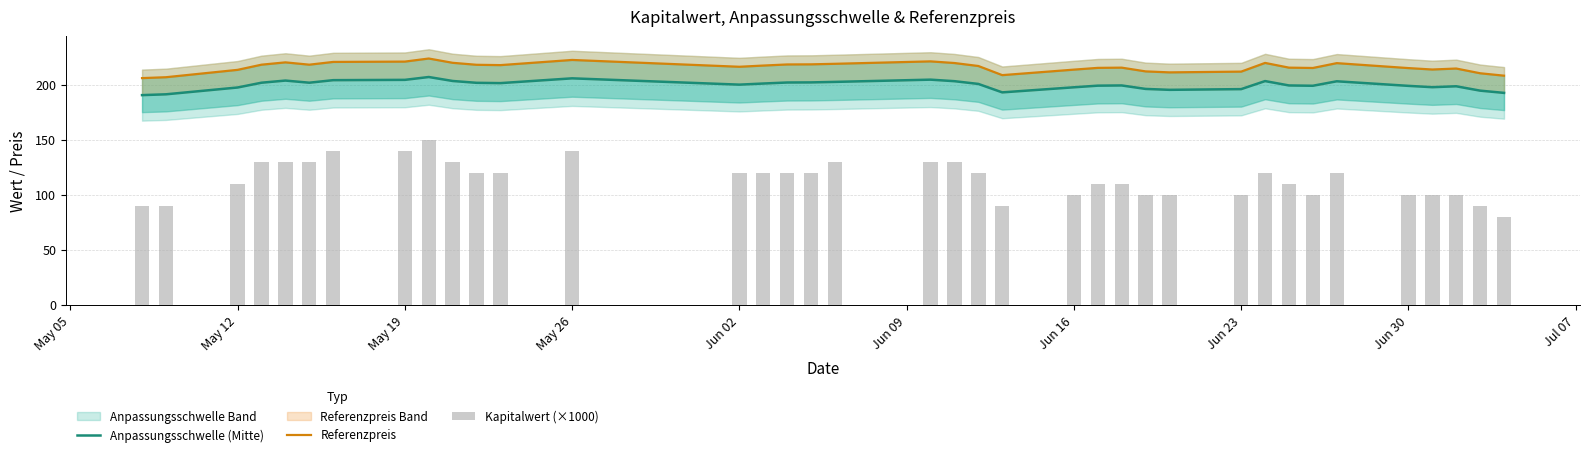

Rank the series by their maximum value, from highest to lowest.

Referenzpreis, Anpassungsschwelle (Mitte), Kapitalwert (×1000)